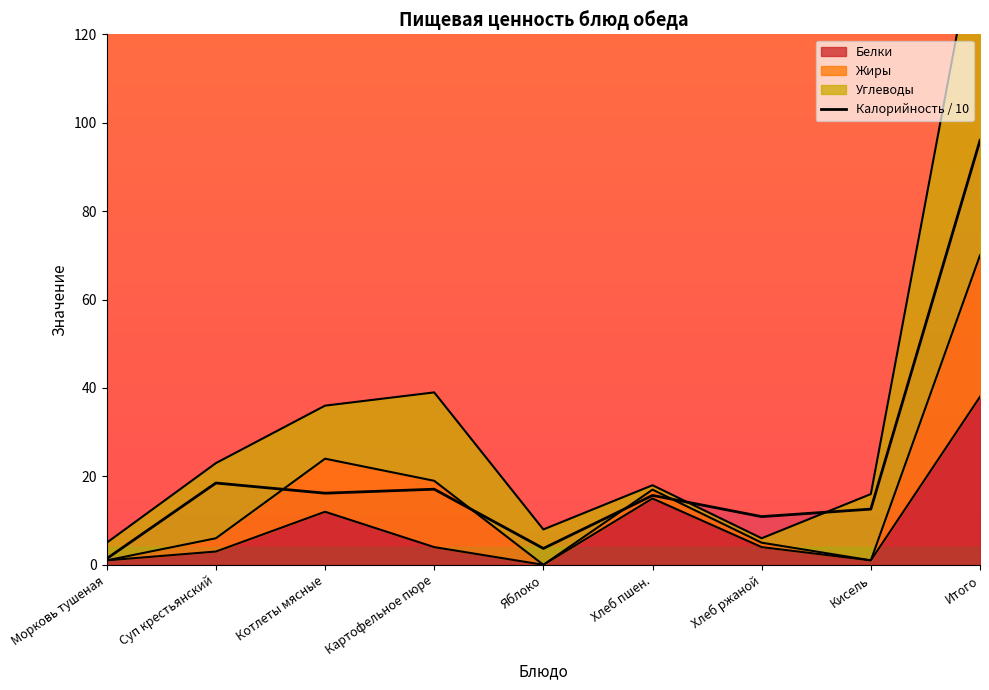

At which category is the sum across all series the highest?

Итого